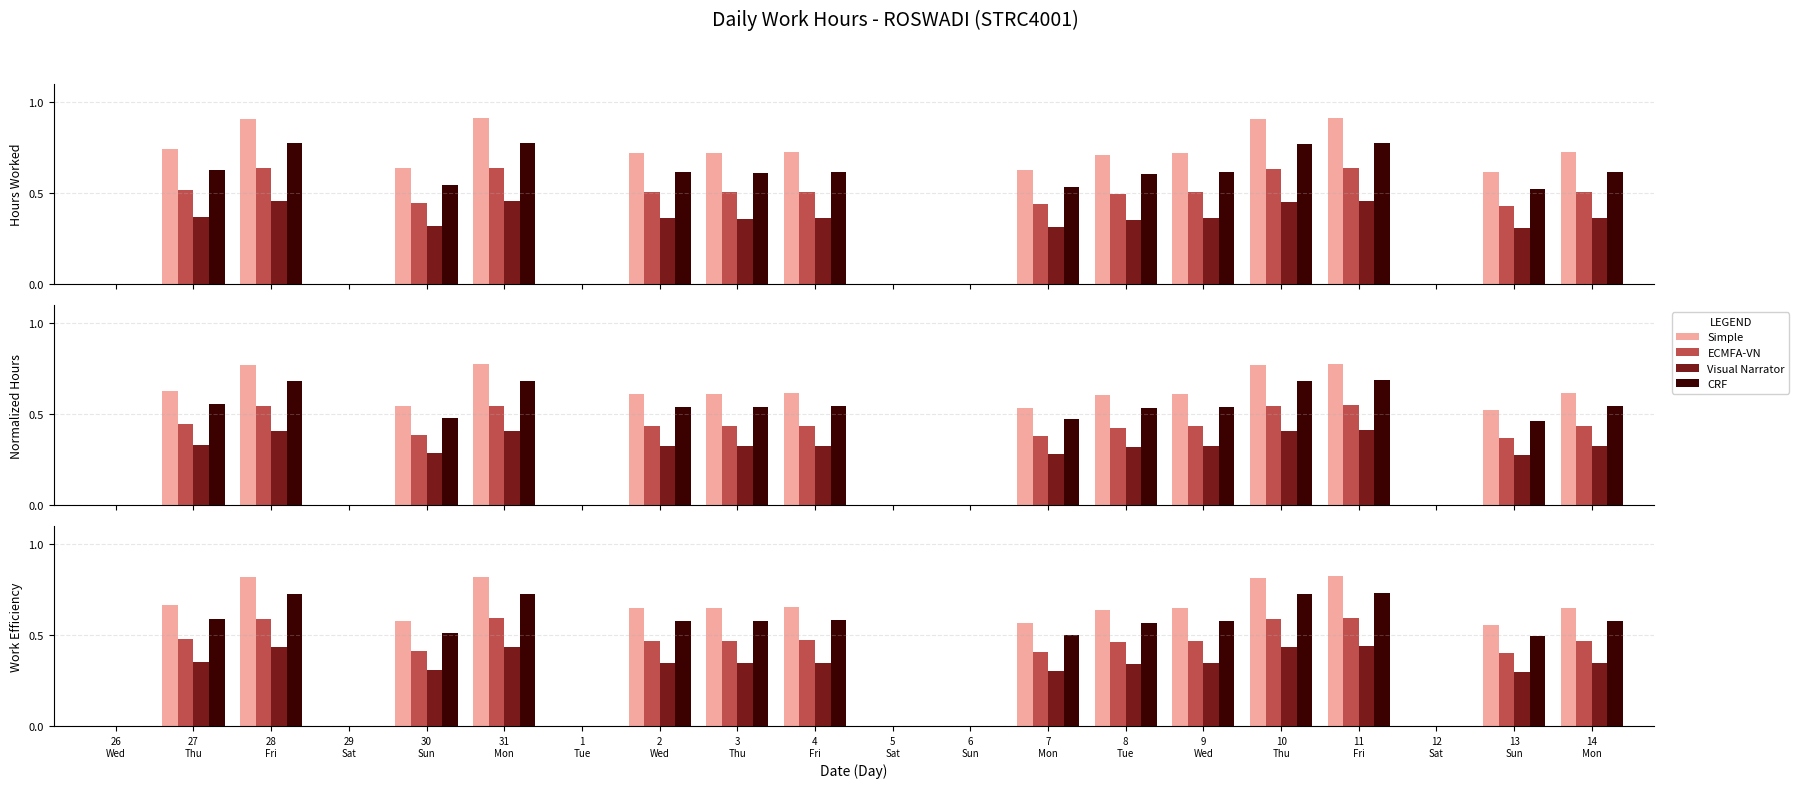

Are the bars horizontal?

No